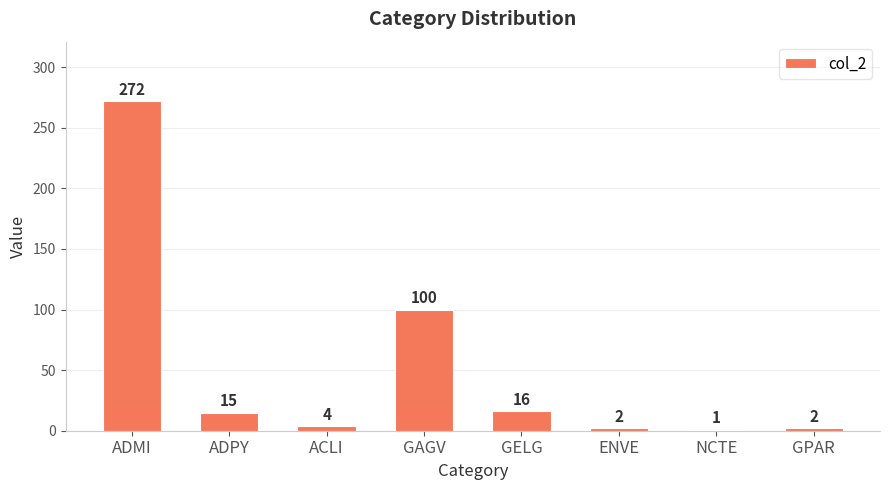

What position from the left is GPAR?

8